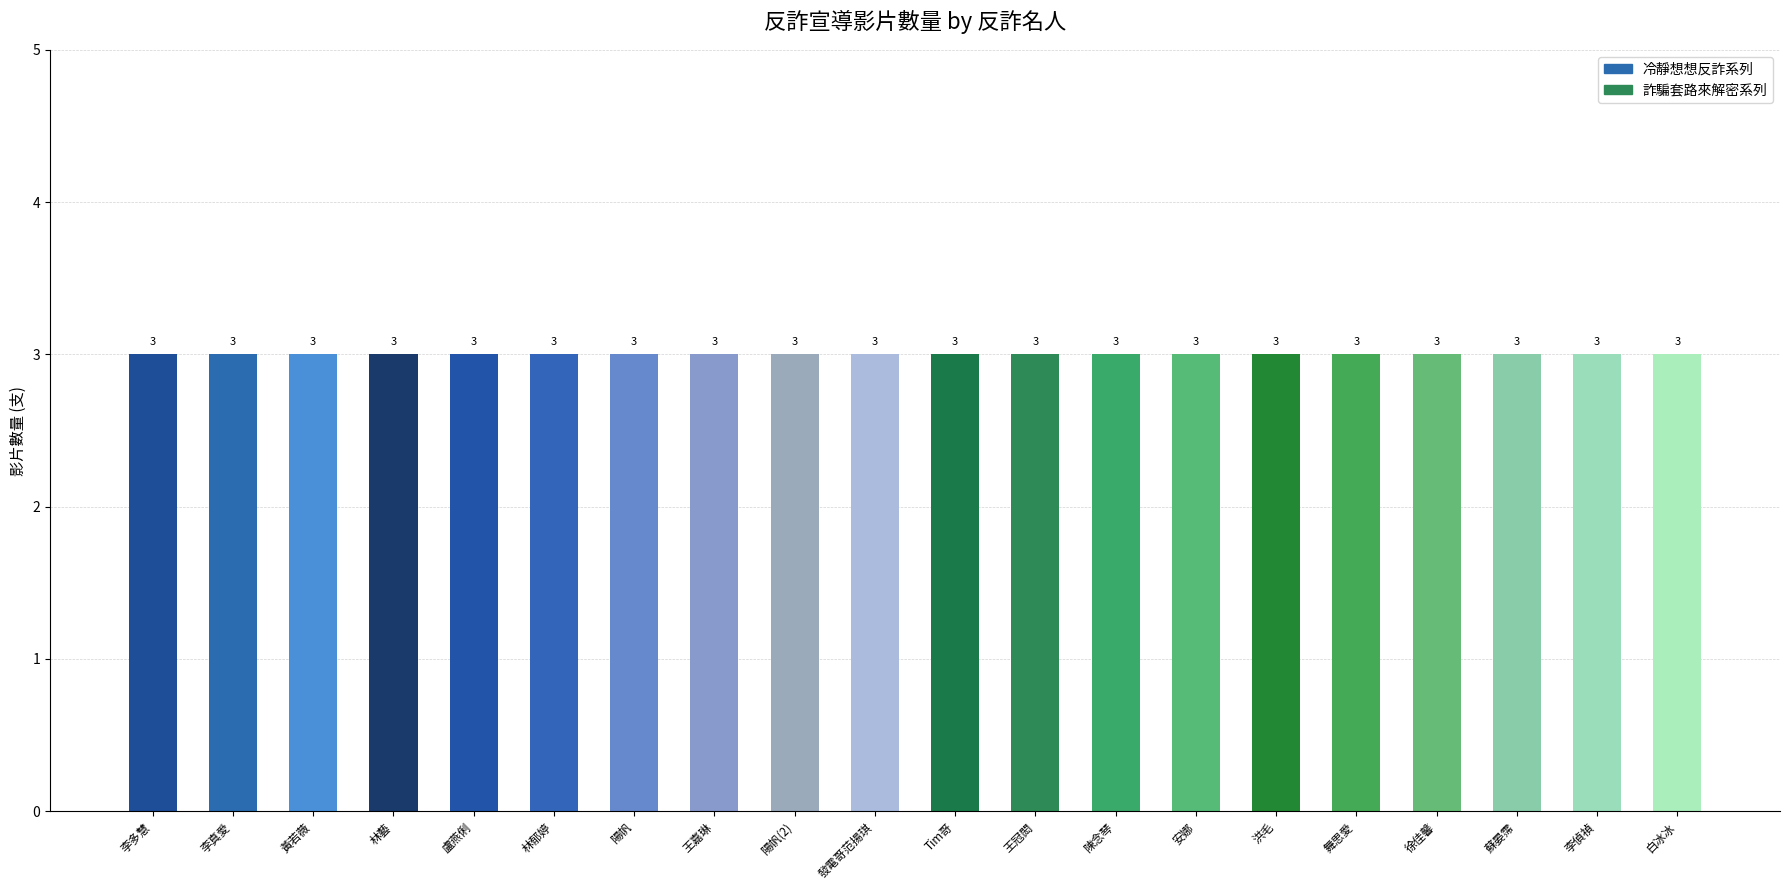

Which category has the highest value across all series?

發電哥范揚琪